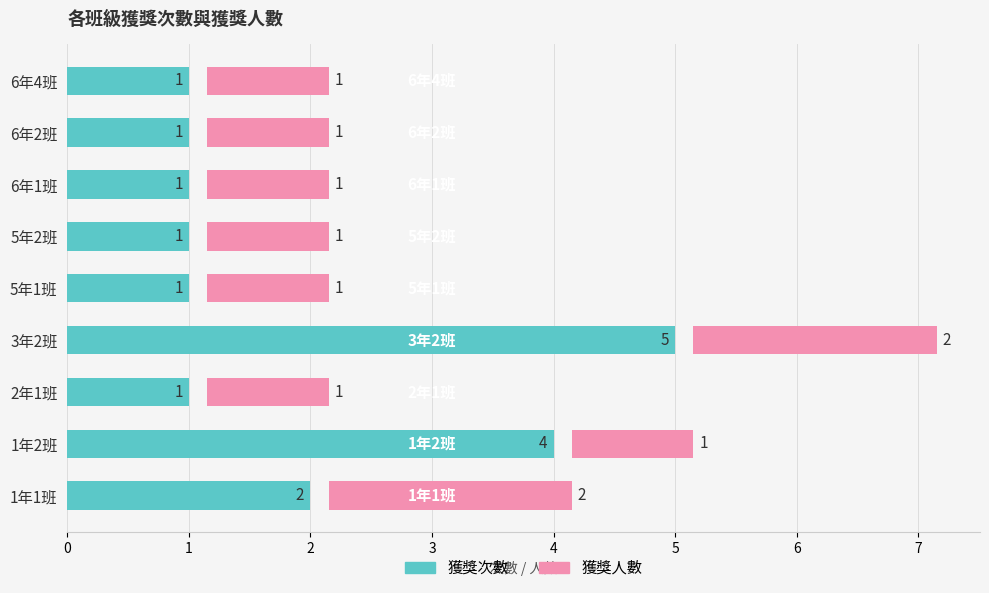

What is the value of the 獲獎人數 bar at the 5th from the left?

1.0